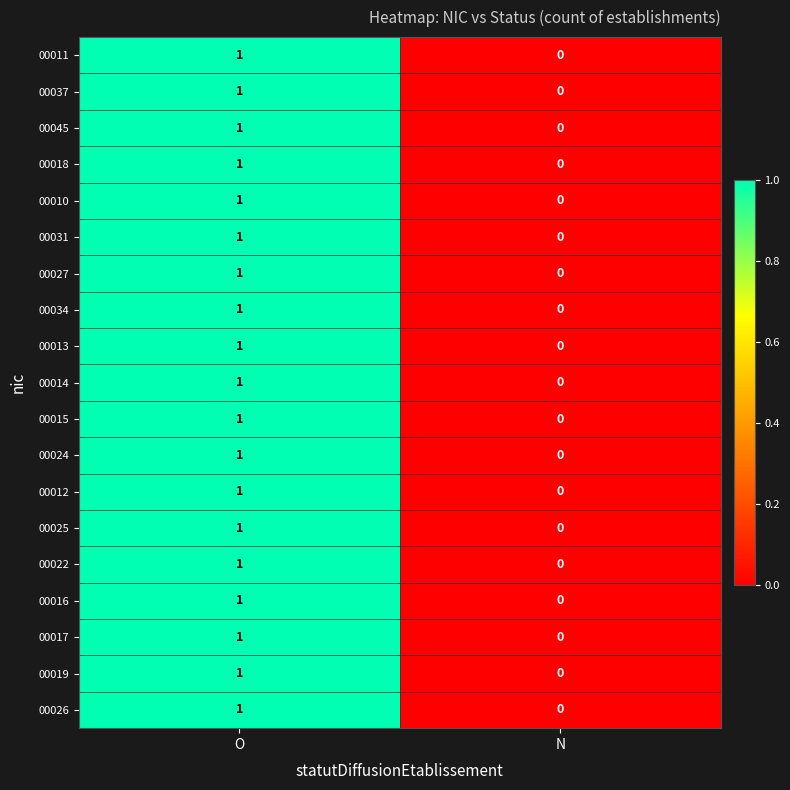

At which category is the sum across all series the highest?

O